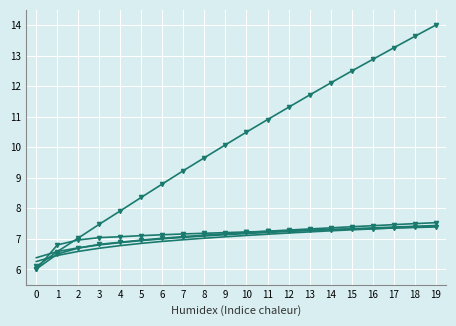

Reading left to right, extract all data points from this chart.

Sample 1: 6.1	6.6	7.0	7.5	7.9	8.4	8.8	9.2	9.7	10.1	10.5	10.9	11.3	11.7	12.1	12.5	12.9	13.3	13.6	14.0
Sample 2: 6.3	6.5	6.6	6.7	6.8	6.9	6.9	7.0	7.0	7.1	7.1	7.2	7.2	7.2	7.3	7.3	7.3	7.4	7.4	7.4
Sample 3: 6.0	6.8	7.0	7.0	7.1	7.1	7.1	7.2	7.2	7.2	7.2	7.2	7.3	7.3	7.3	7.3	7.3	7.4	7.4	7.4
Sample 4: 6.4	6.6	6.7	6.8	6.9	6.9	7.0	7.0	7.1	7.1	7.2	7.2	7.2	7.3	7.3	7.3	7.4	7.4	7.4	7.4
Sample 5: 6.0	6.5	6.7	6.8	6.9	7.0	7.0	7.1	7.1	7.2	7.2	7.3	7.3	7.3	7.4	7.4	7.4	7.5	7.5	7.5